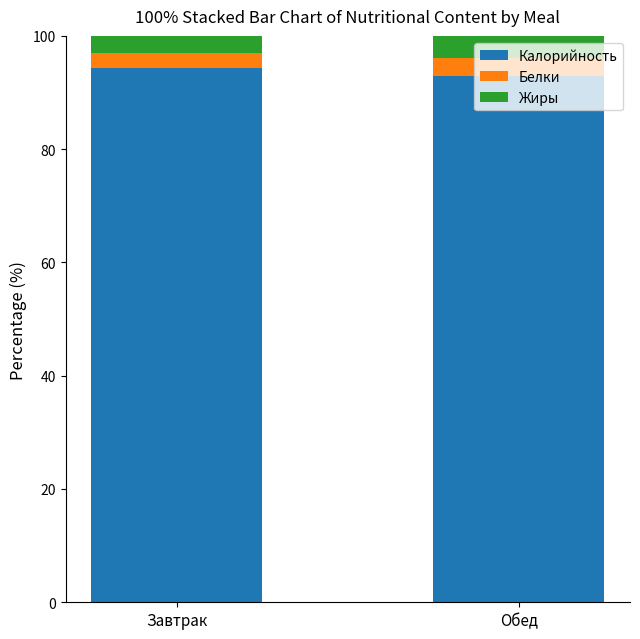

What is the difference between the Калорийность values at Обед and Завтрак?

1.5